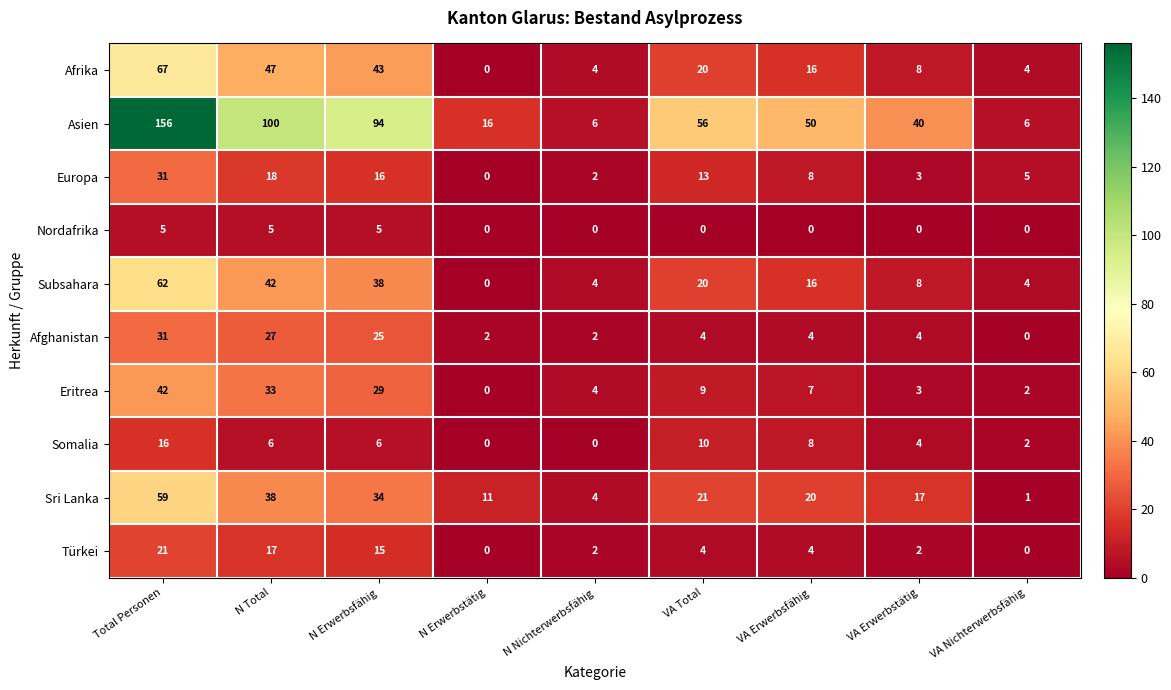

What is the maximum value shown in the chart?

156